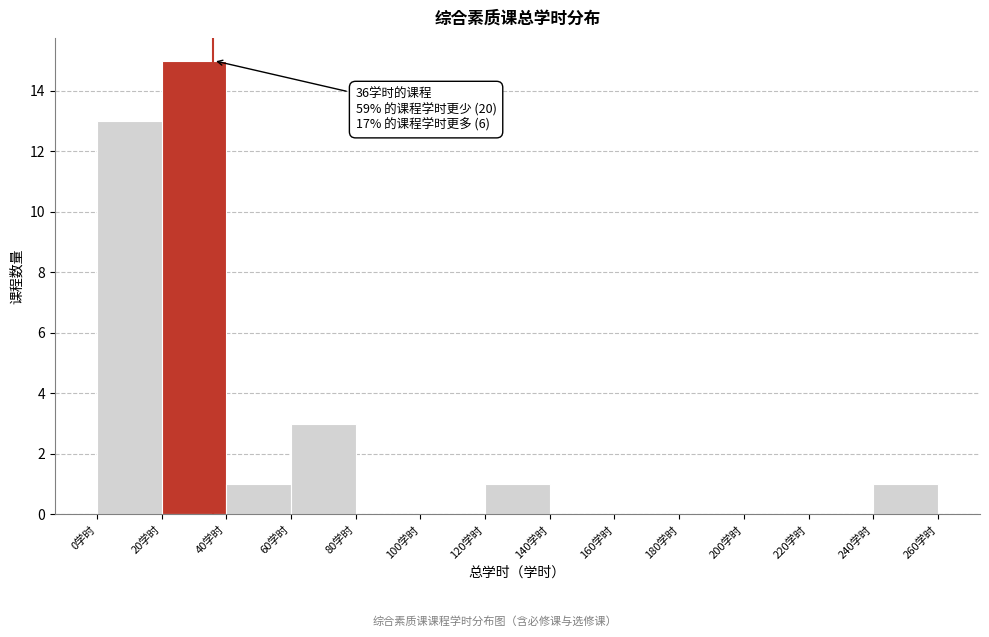

Which range on the x-axis has the tallest bar?

20 to 40